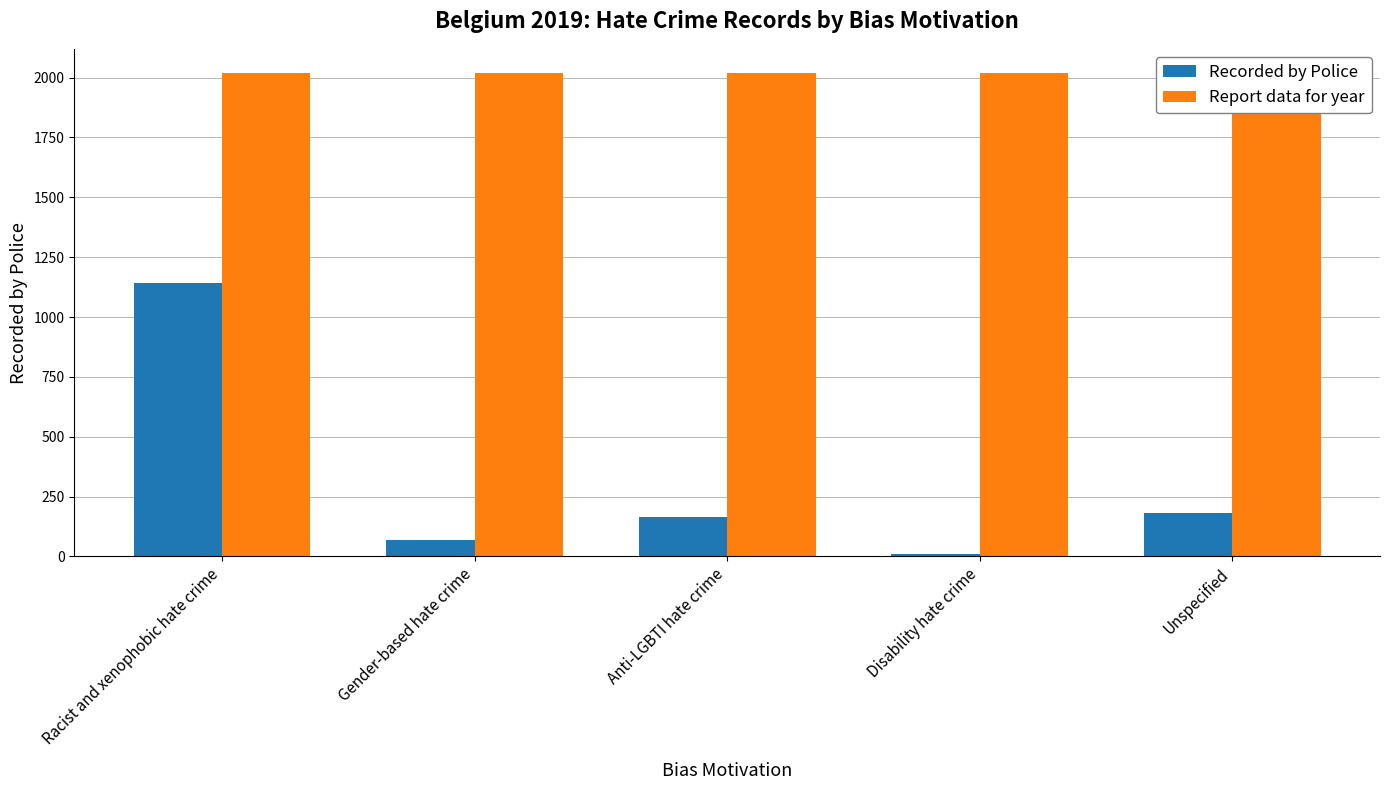

What is the maximum value shown in the chart?

2019